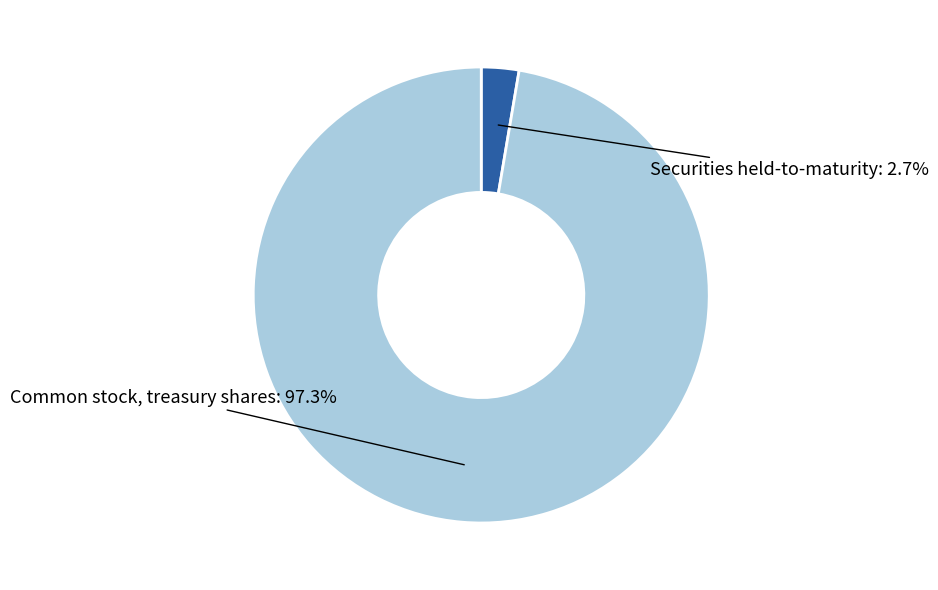

Count the number of slices in the pie.

2